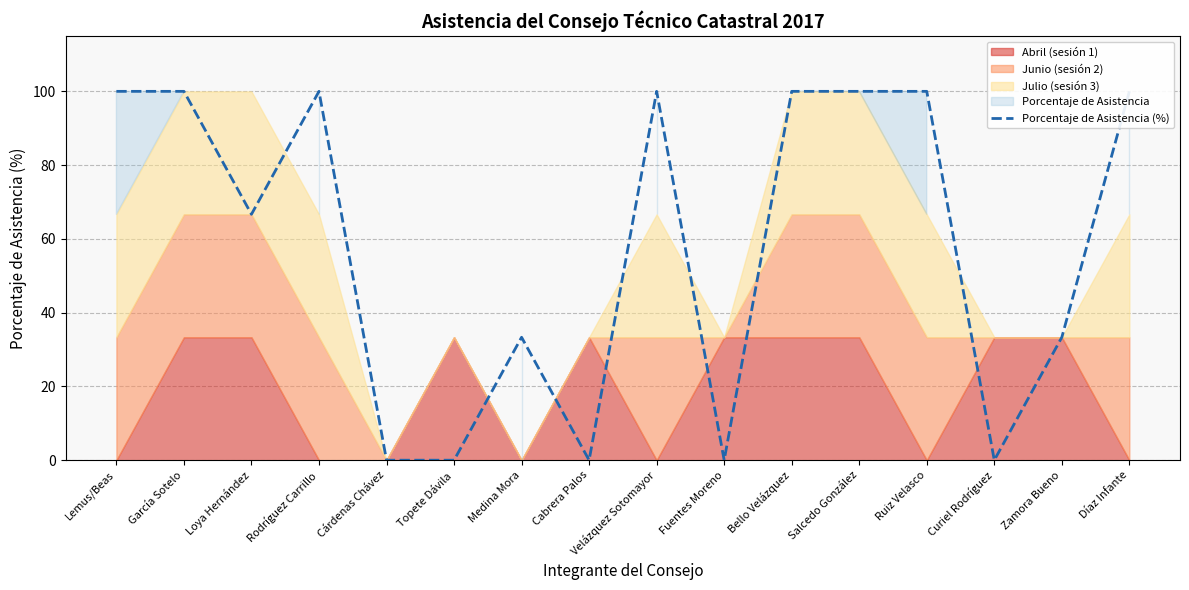

Reading left to right, what are all the values shown in this chart?

100.0	100.0	66.7	100.0	0.0	0.0	33.3	0.0	100.0	0.0	100.0	100.0	100.0	0.0	33.3	100.0